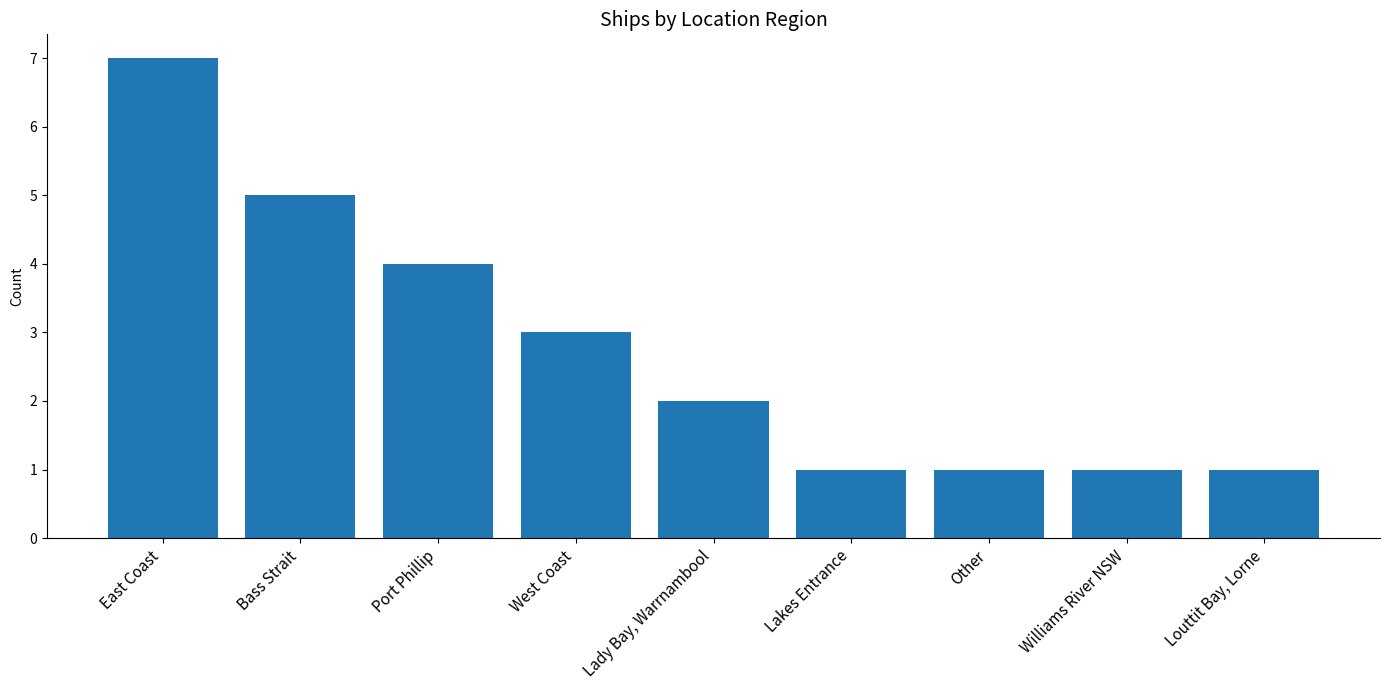

What is the maximum value shown in the chart?

7